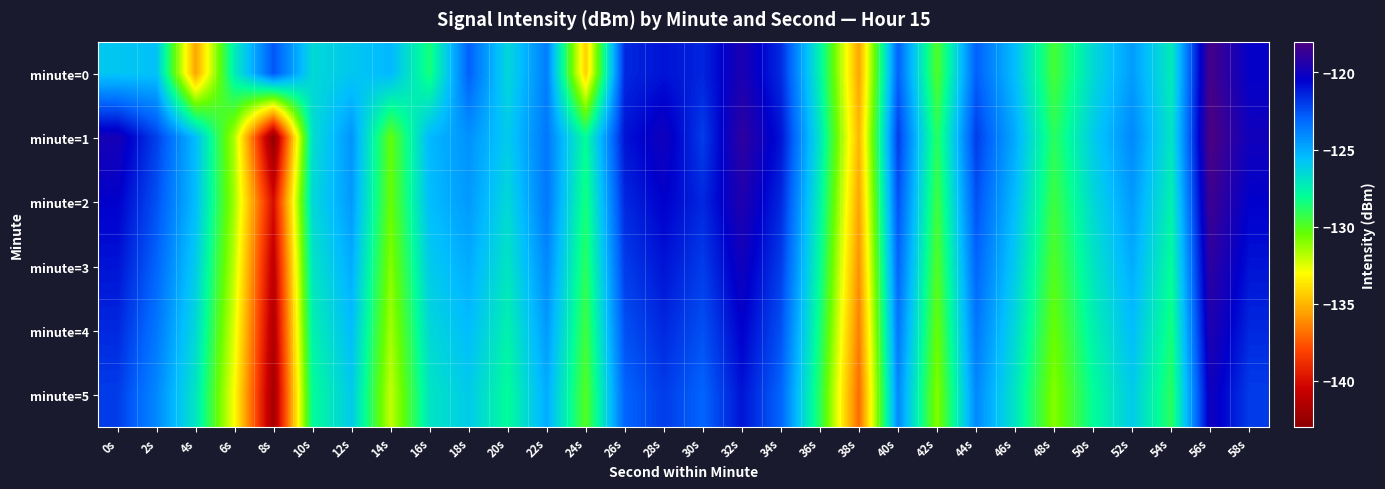

Reading left to right, list all the values displayed in this chart.

minute=0: 0s=-125.8	2s=-125.7	4s=-135.5	6s=-127.3	8s=-122.6	10s=-126.5	12s=-125.9	14s=-125.3	16s=-128.5	18s=-122.9	20s=-126.5	22s=-123.7	24s=-134.3	26s=-121.5	28s=-121.0	30s=-121.4	32s=-119.6	34s=-121.6	36s=-127.6	38s=-135.5	40s=-122.9	42s=-129.9	44s=-122.9	46s=-125.5	48s=-129.7	50s=-126.5	52s=-124.5	54s=-127.2	56s=-118.2	58s=-120.4
minute=1: 0s=-119.8	2s=-122.1	4s=-125.5	6s=-131.7	8s=-142.8	10s=-126.7	12s=-124.3	14s=-130.4	16s=-125.4	18s=-124.3	20s=-126.0	22s=-123.5	24s=-128.0	26s=-121.0	28s=-120.0	30s=-122.0	32s=-119.0	34s=-121.0	36s=-127.0	38s=-135.0	40s=-122.0	42s=-129.0	44s=-122.0	46s=-125.0	48s=-129.0	50s=-126.0	52s=-124.0	54s=-127.0	56s=-118.0	58s=-120.0
minute=2: 0s=-120.5	2s=-122.5	4s=-125.5	6s=-131.5	8s=-140.0	10s=-126.5	12s=-124.5	14s=-130.5	16s=-125.5	18s=-124.5	20s=-126.5	22s=-123.5	24s=-128.5	26s=-121.5	28s=-120.5	30s=-121.5	32s=-119.5	34s=-121.5	36s=-127.5	38s=-135.5	40s=-122.5	42s=-129.5	44s=-122.5	46s=-125.5	48s=-129.5	50s=-126.5	52s=-124.5	54s=-127.5	56s=-118.5	58s=-120.5
minute=3: 0s=-121.0	2s=-123.0	4s=-126.0	6s=-132.0	8s=-141.0	10s=-127.0	12s=-125.0	14s=-131.0	16s=-126.0	18s=-125.0	20s=-127.0	22s=-124.0	24s=-129.0	26s=-122.0	28s=-121.0	30s=-122.0	32s=-120.0	34s=-122.0	36s=-128.0	38s=-136.0	40s=-123.0	42s=-130.0	44s=-123.0	46s=-126.0	48s=-130.0	50s=-127.0	52s=-125.0	54s=-128.0	56s=-119.0	58s=-121.0
minute=4: 0s=-121.5	2s=-123.5	4s=-126.5	6s=-132.5	8s=-141.5	10s=-127.5	12s=-125.5	14s=-131.5	16s=-126.5	18s=-125.5	20s=-127.5	22s=-124.5	24s=-129.5	26s=-122.5	28s=-121.5	30s=-122.5	32s=-120.5	34s=-122.5	36s=-128.5	38s=-136.5	40s=-123.5	42s=-130.5	44s=-123.5	46s=-126.5	48s=-130.5	50s=-127.5	52s=-125.5	54s=-128.5	56s=-119.5	58s=-121.5
minute=5: 0s=-122.0	2s=-124.0	4s=-127.0	6s=-133.0	8s=-142.0	10s=-128.0	12s=-126.0	14s=-132.0	16s=-127.0	18s=-126.0	20s=-128.0	22s=-125.0	24s=-130.0	26s=-123.0	28s=-122.0	30s=-123.0	32s=-121.0	34s=-123.0	36s=-129.0	38s=-137.0	40s=-124.0	42s=-131.0	44s=-124.0	46s=-127.0	48s=-131.0	50s=-128.0	52s=-126.0	54s=-129.0	56s=-120.0	58s=-122.0